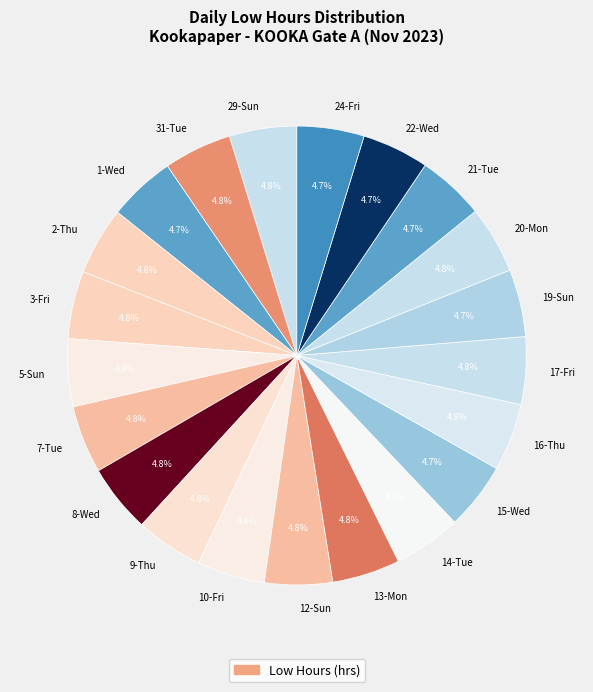

How many segments does this pie chart have?

21